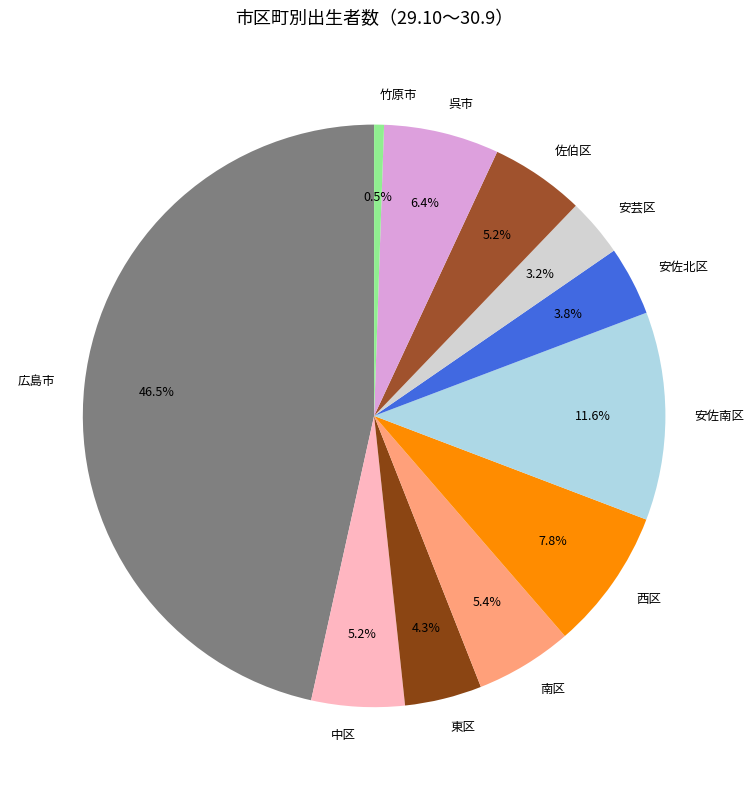

To the nearest percent, what is the difference between the largest and smallest slice percentages?

46%